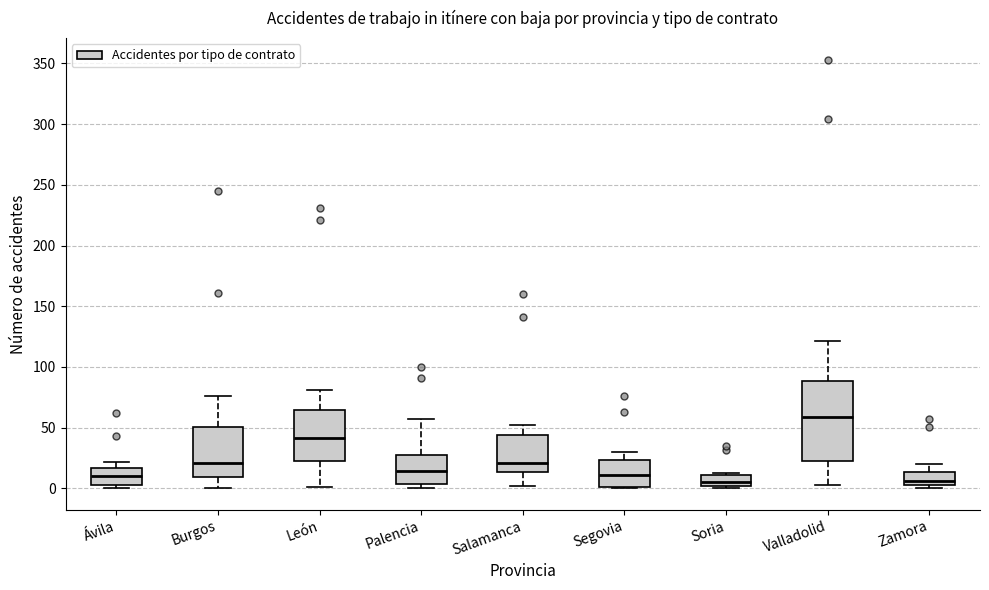

Where is the upper edge of the box for León on the y-axis? The values are not printed on the chart, so give them approximately, as read against the axis.

65